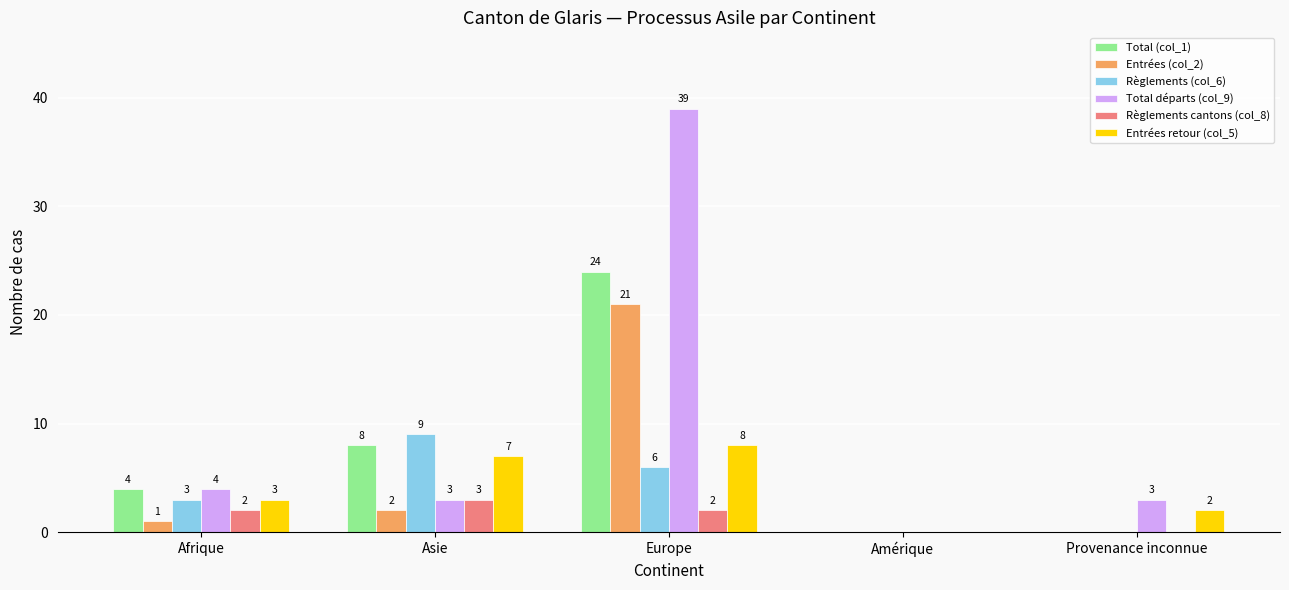

Which series has the largest total across all categories?

Total départs (col_9)